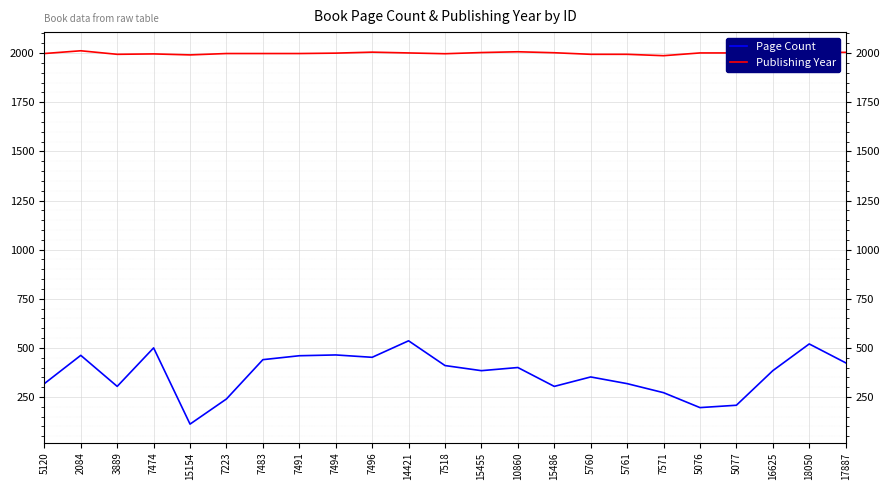

What is the sum of all Page Count values?

8460